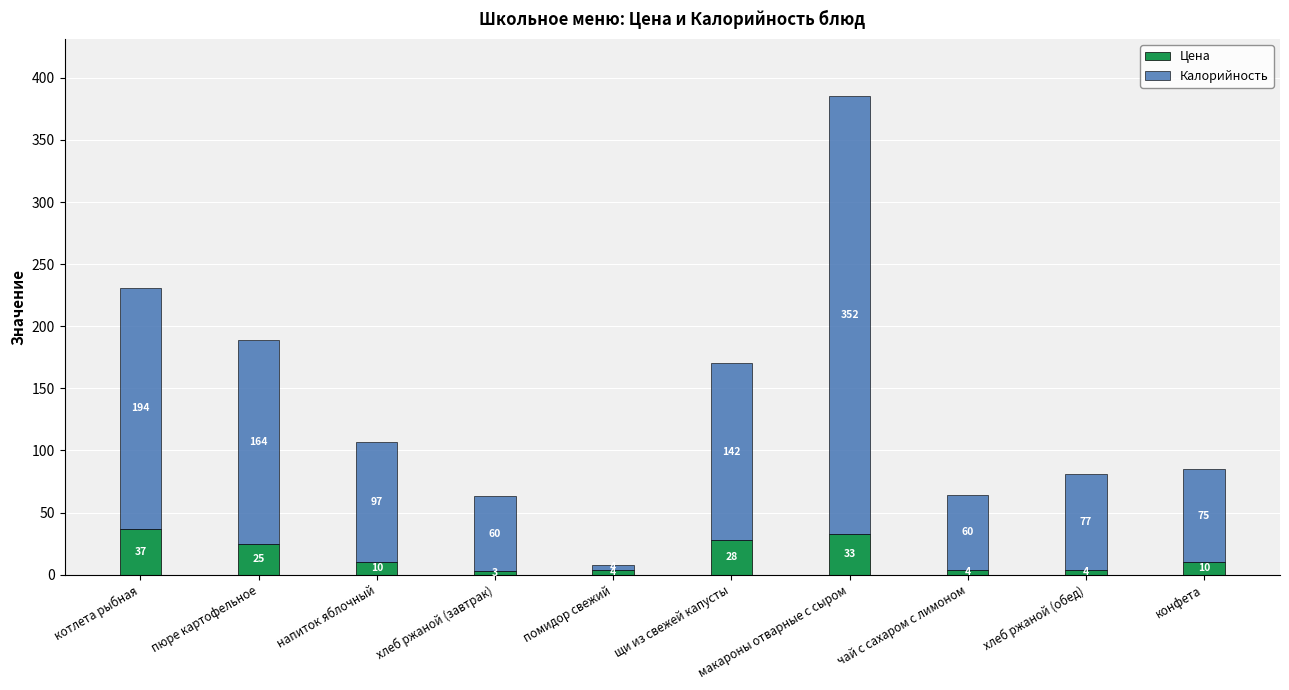

What is the average value of the Цена series?

16